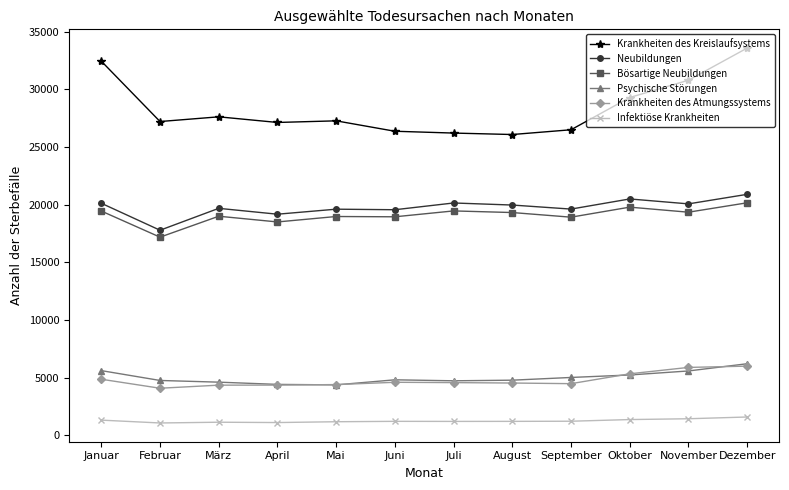

What is the total value across all series at Februar?

72059